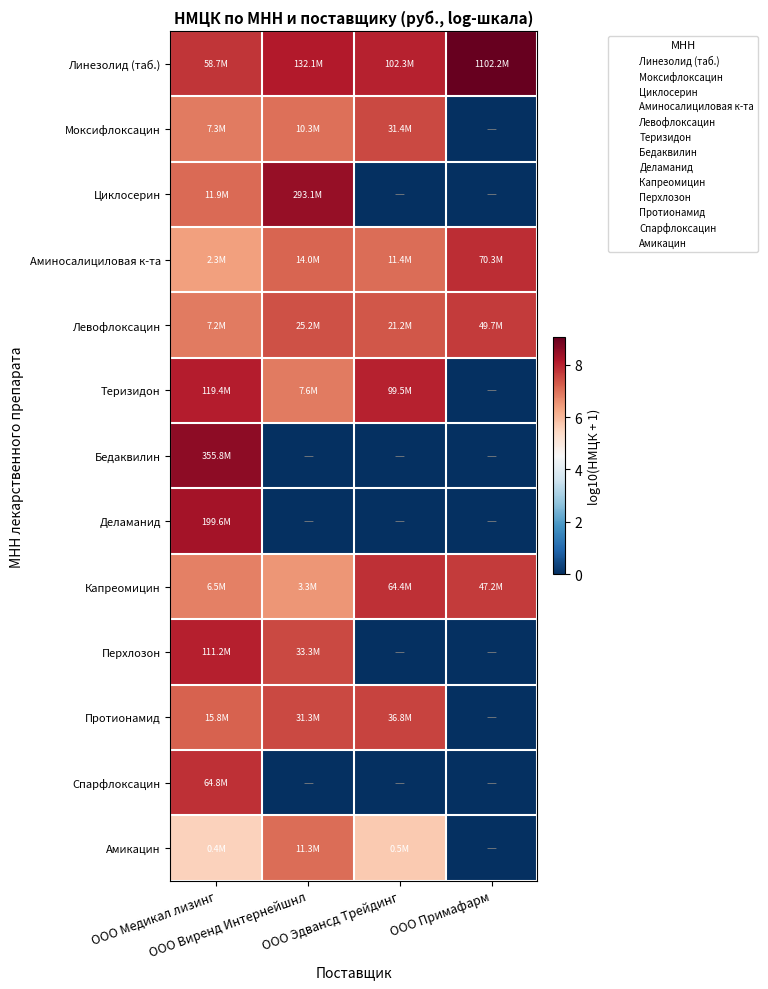

What is the greatest value displayed?

9.0